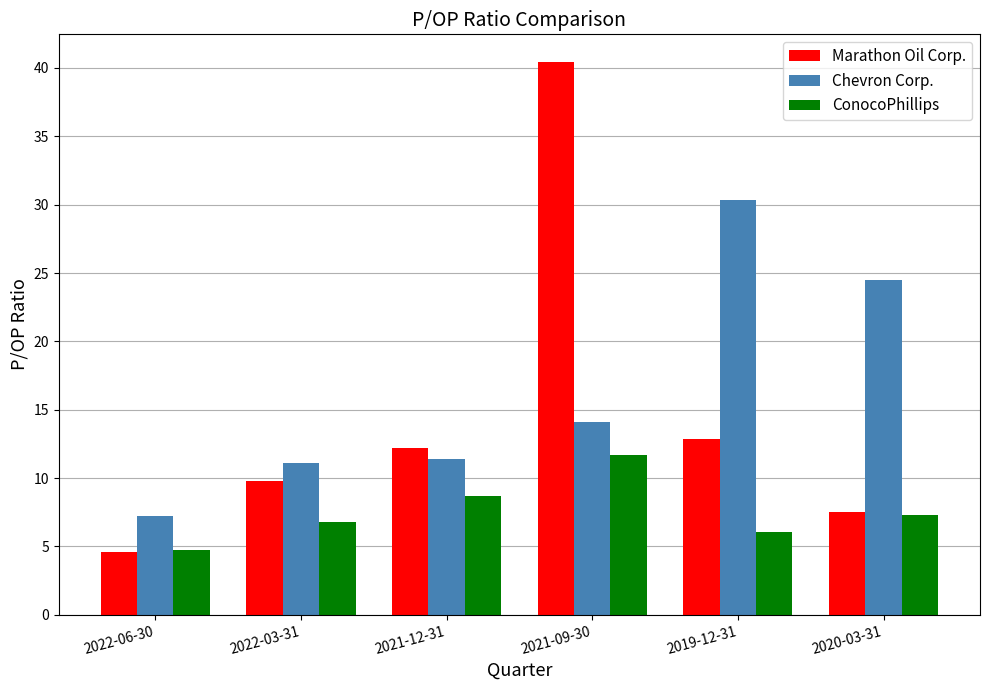

List the series in order of their overall mean, highest first.

Chevron Corp., Marathon Oil Corp., ConocoPhillips